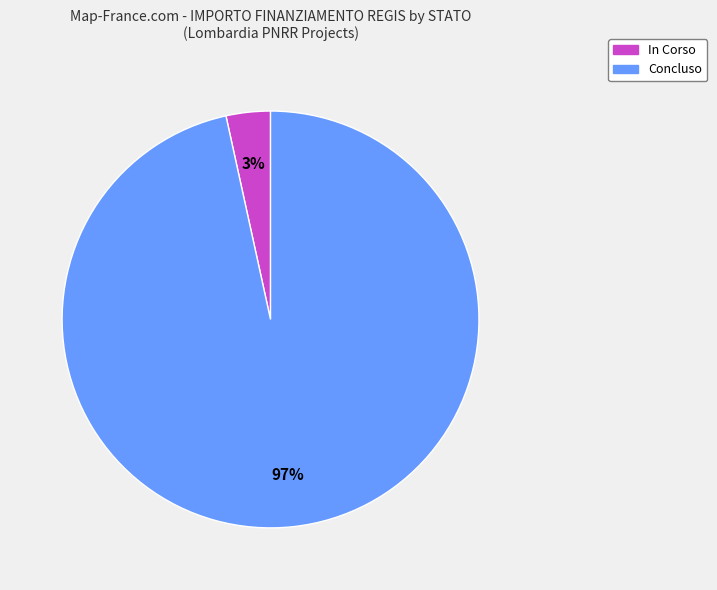

To the nearest percent, what percentage of the pie is In Corso?

3%